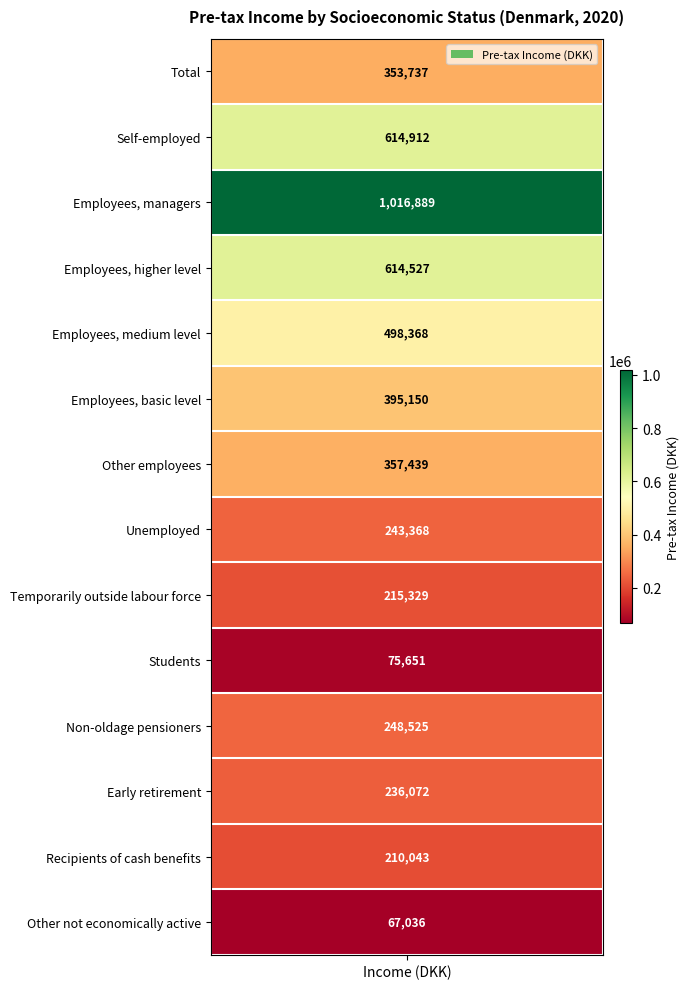

The value at Non-oldage pensioners is 134446. True or false?

False